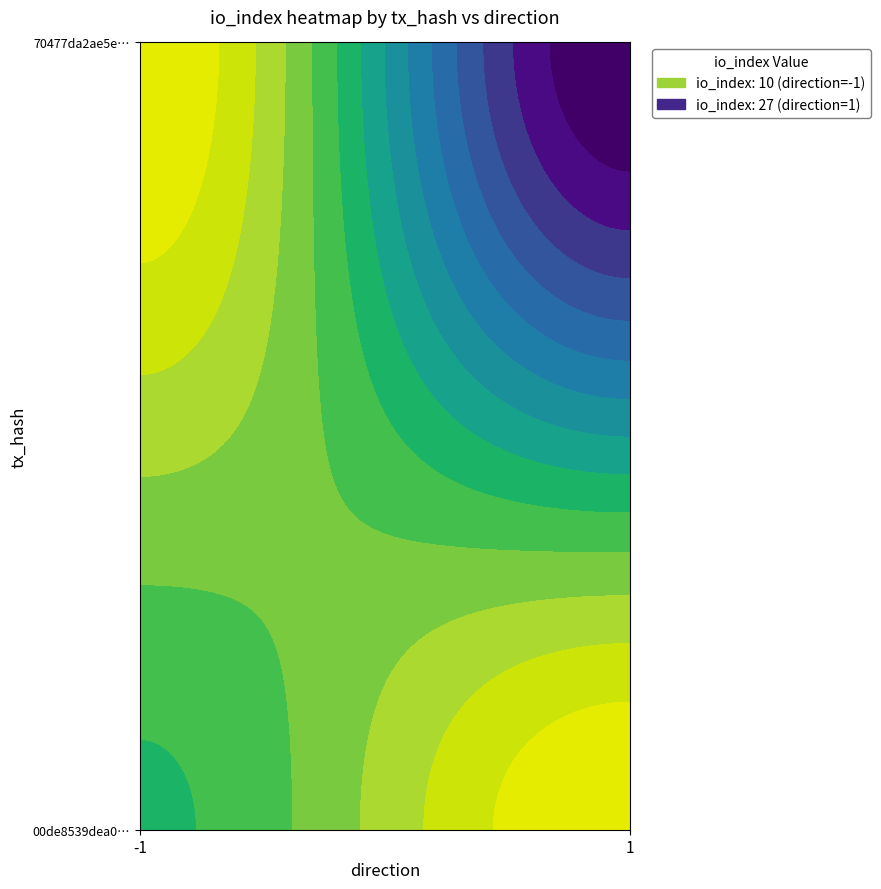

What is the difference between the highest and lowest values at direction?

2